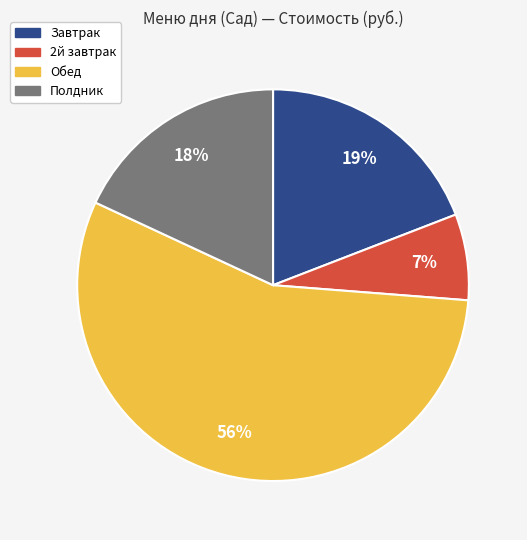

The Завтрак slice represents 19% of the pie. True or false?

True